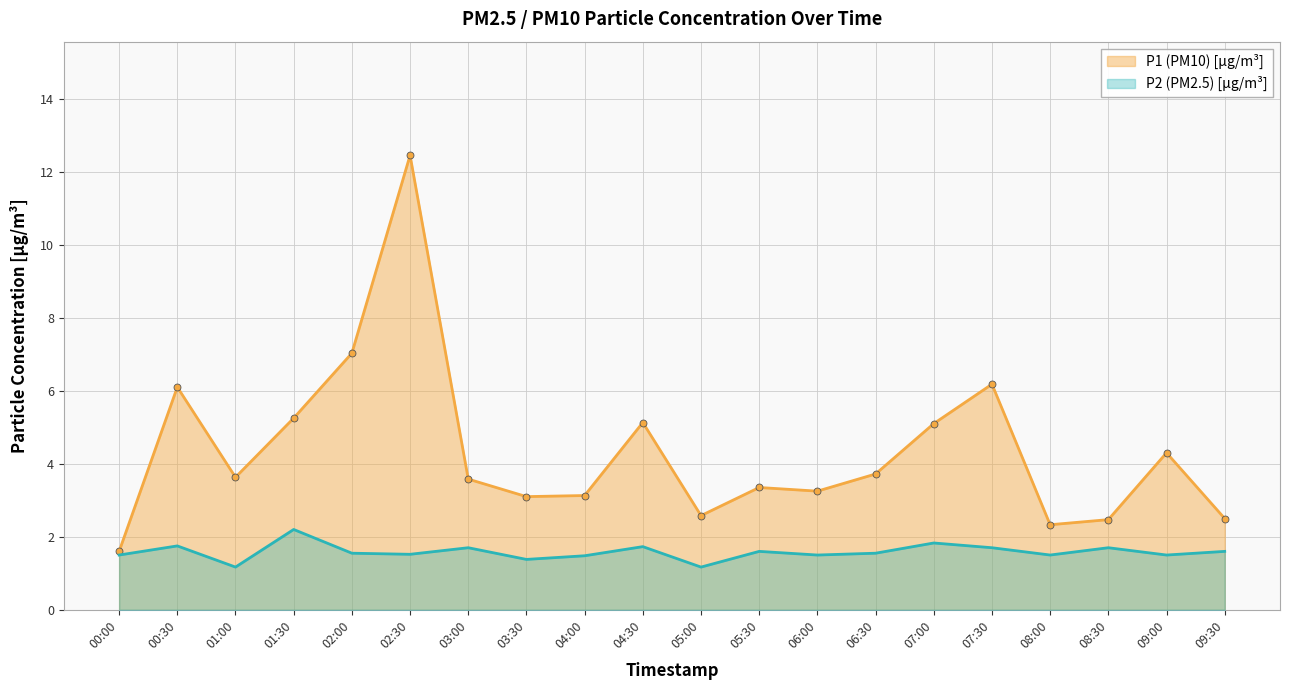

How many interior local peaks does the P2 series have?

7